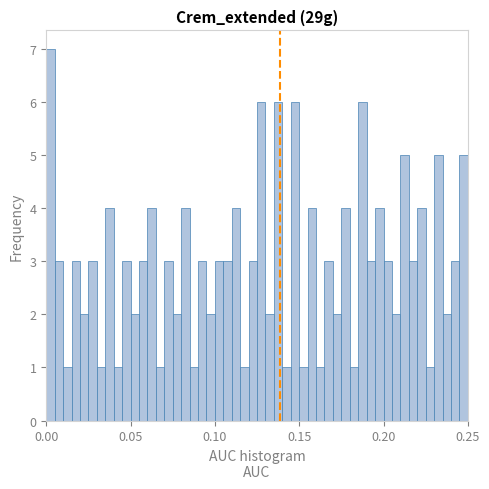

Around what value on the x-axis is the tallest bar? Give the approximate position of its centre, as read against the axis.

0.005